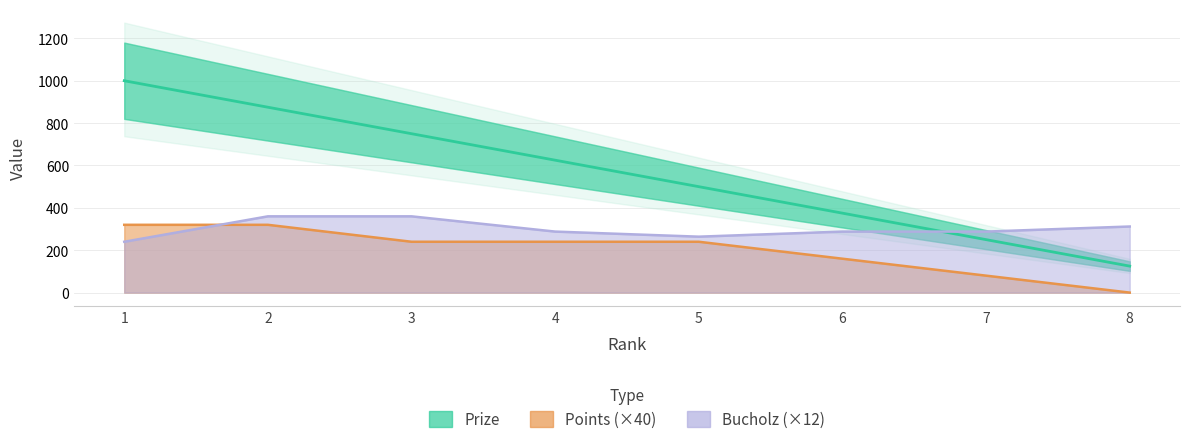

Rank the series by their maximum value, from lowest to highest.

Points, Bucholz, Prize